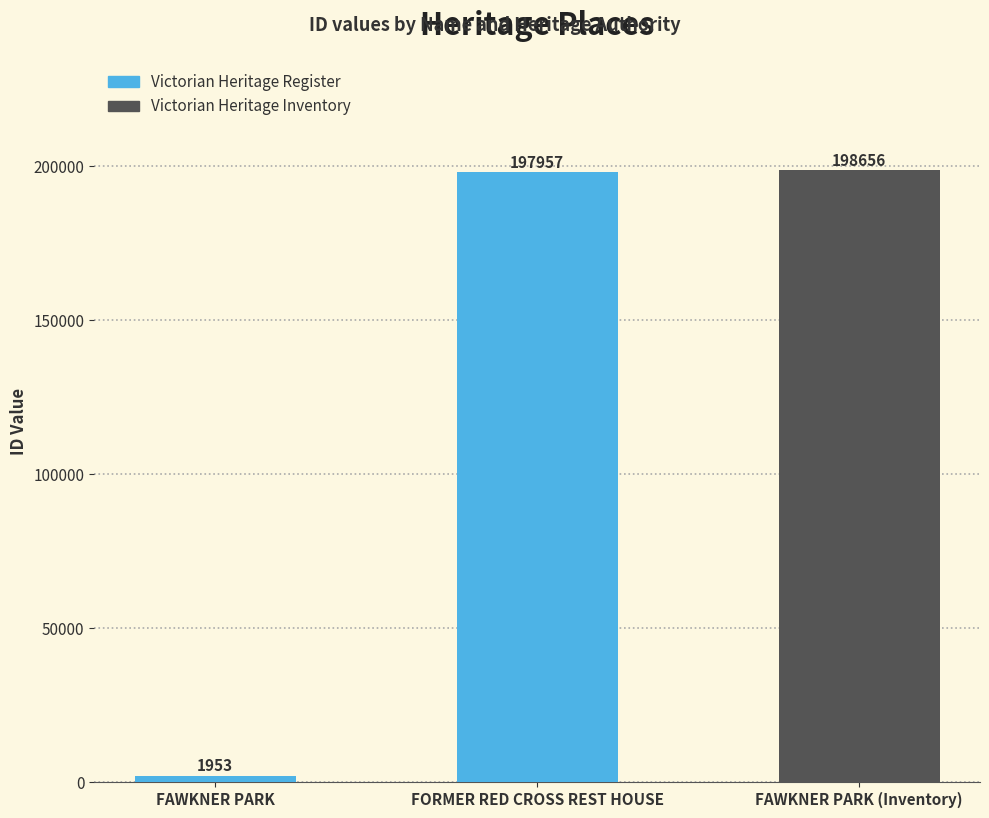

What is the ratio of the value at FORMER RED CROSS REST HOUSE to the value at FAWKNER PARK (Inventory)?

1.0